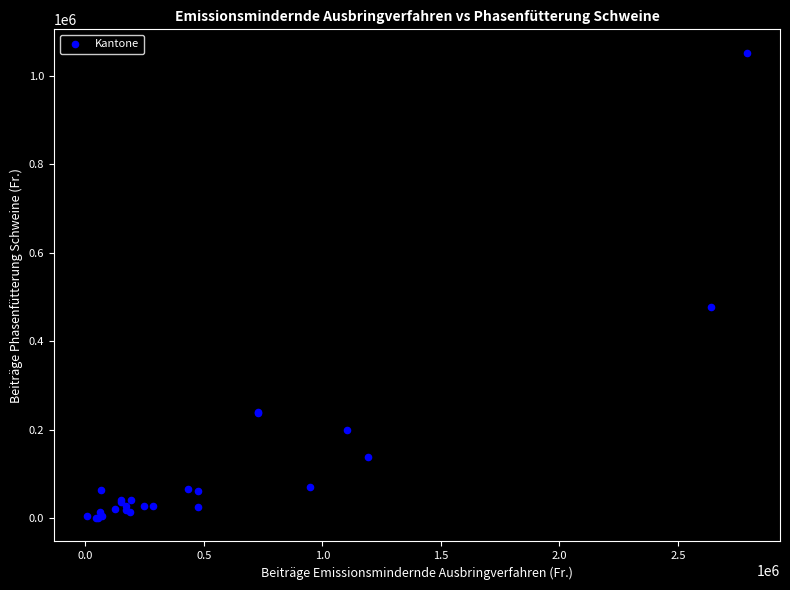

What Y value in the scatter plot is closest to 526319?

477798.0